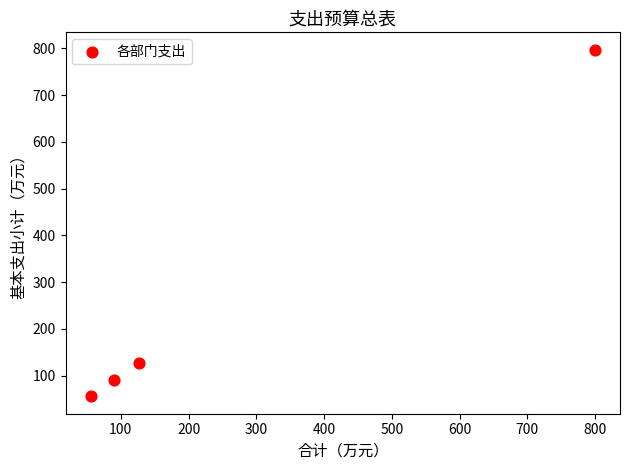

What Y value in the scatter plot is closest to 426?

126.8